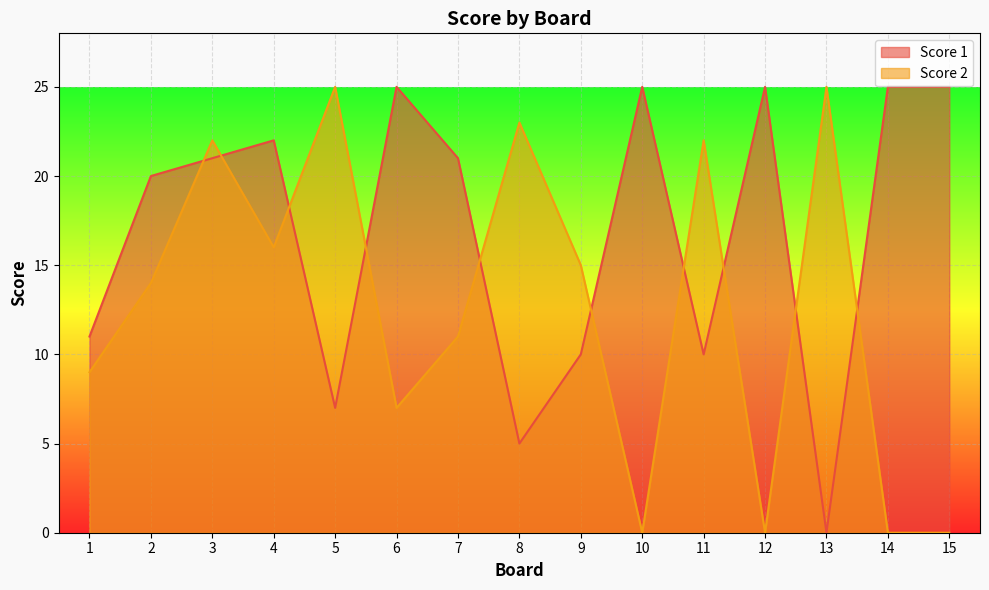

Reading left to right, transcribe all the data shown in this chart.

Score 1: 11	20	21	22	7	25	21	5	10	25	10	25	0	25	25
Score 2: 9	14	22	16	25	7	11	23	15	0	22	0	25	0	0